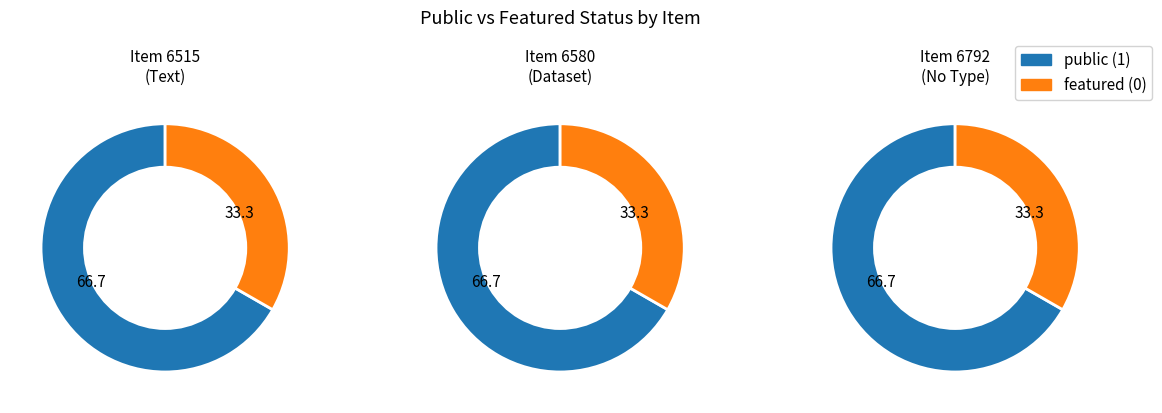

Rank the series at 6580 from lowest to highest value.

not_public, public